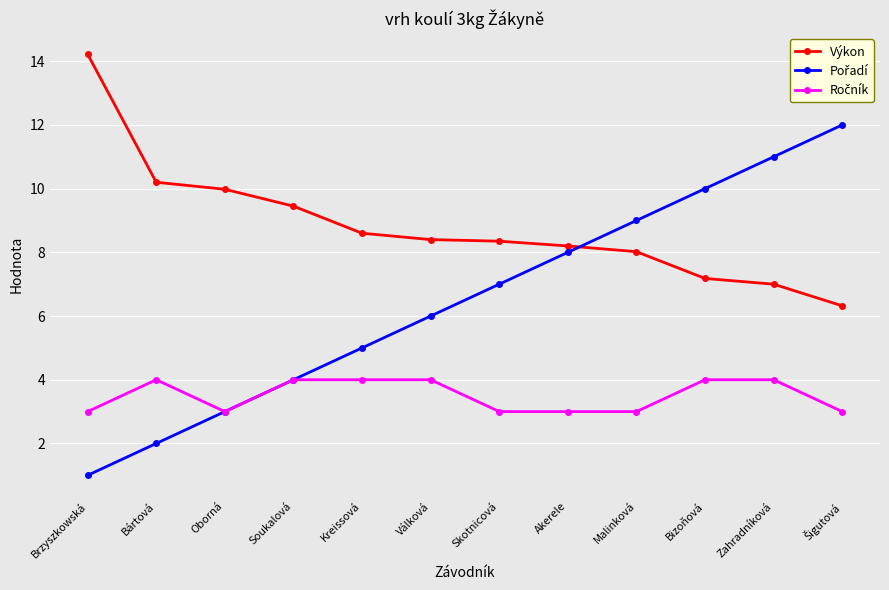

What is the total value across all series at Válková?

18.4